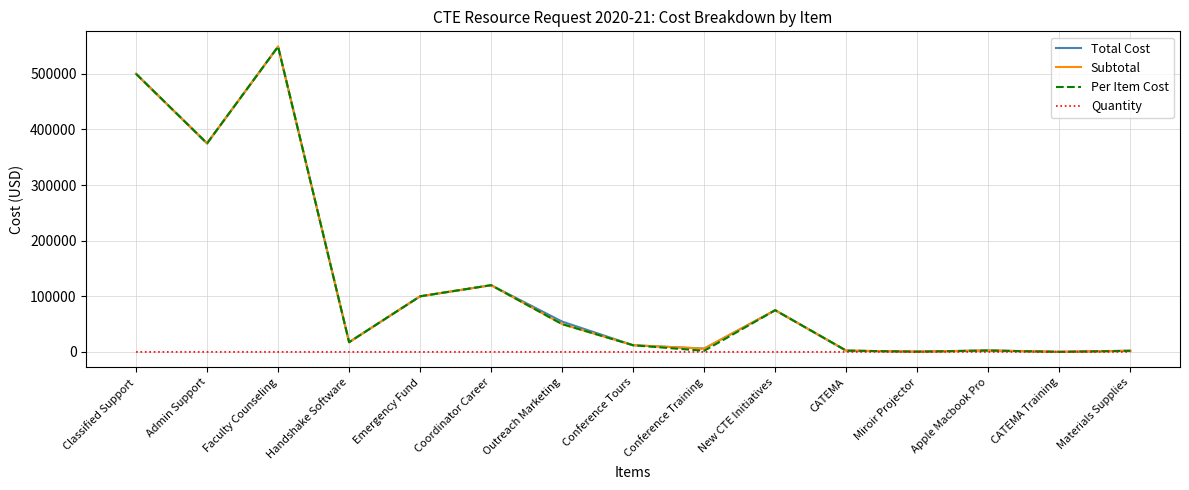

What is the maximum value shown in the chart?

549000.0